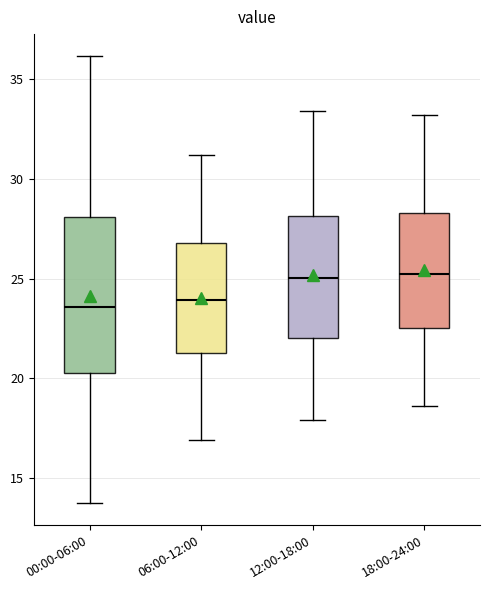

Reading left to right, read every box against the y-axis: the position of its median line, the range the box covers, and the ends of its whiskers. The values are not printed on the chart, so give them approximately, as read against the axis.

00:00-06:00: median 23.5, box 20.0 to 28.0, whiskers 13.5 to 36.0
06:00-12:00: median 24.0, box 21.5 to 27.0, whiskers 17.0 to 31.0
12:00-18:00: median 25.0, box 22.0 to 28.0, whiskers 18.0 to 33.5
18:00-24:00: median 25.5, box 22.5 to 28.5, whiskers 18.5 to 33.0